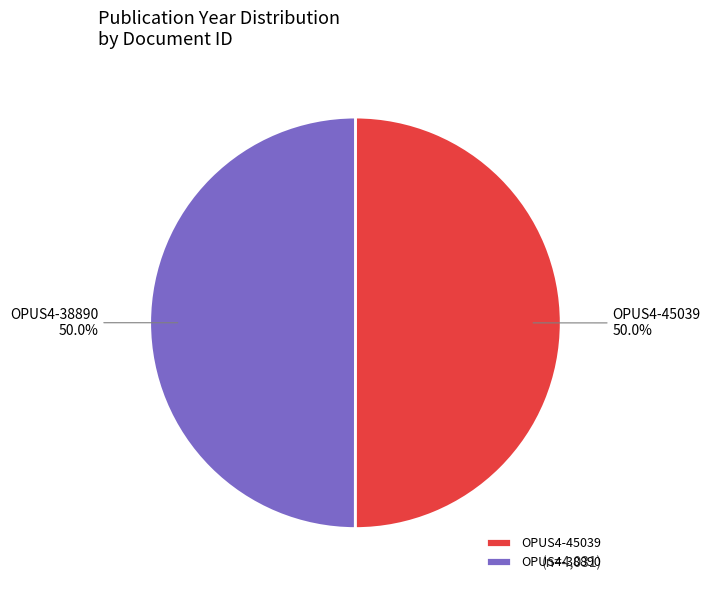

To the nearest percent, what percentage of the pie is OPUS4-38890?

50%